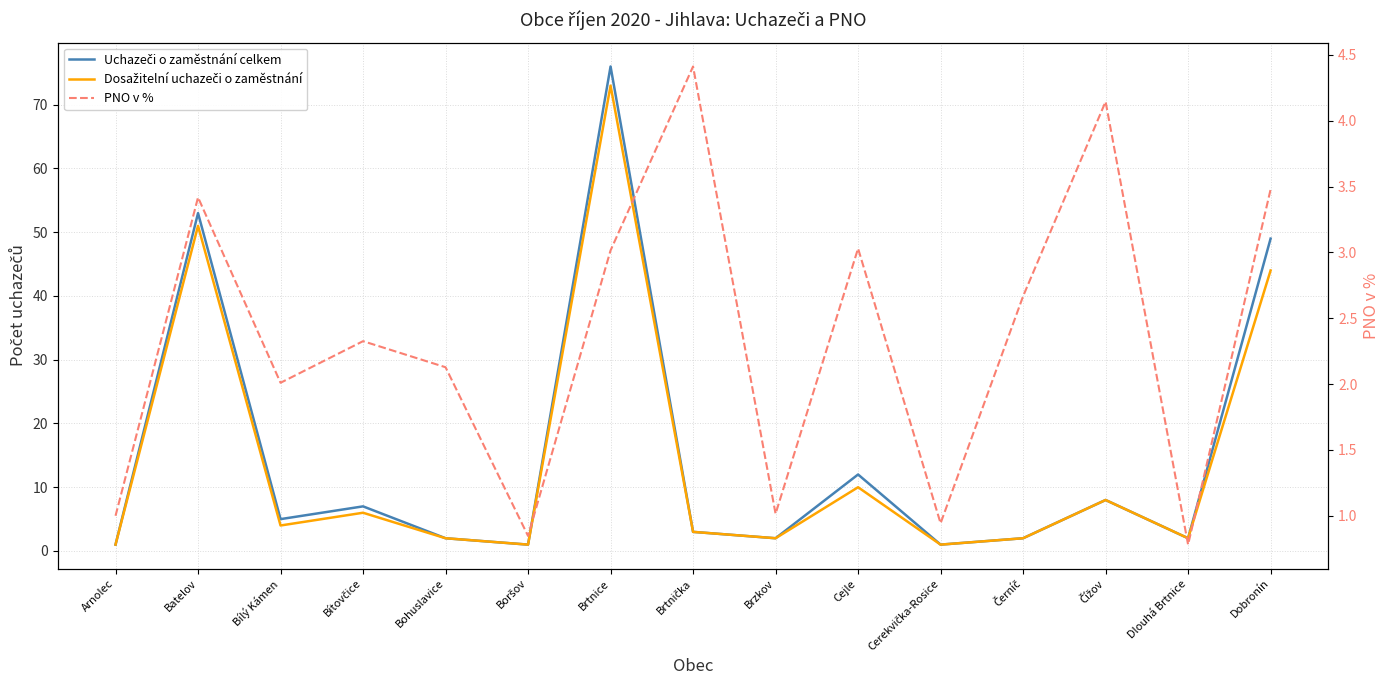

List the labels in order of PNO v % value, smallest first.

Dlouhá Brtnice, Boršov, Cerekvička-Rosice, Arnolec, Brzkov, Bílý Kámen, Bohuslavice, Bítovčice, Černíč, Brtnice, Cejle, Batelov, Dobronín, Čížov, Brtnička